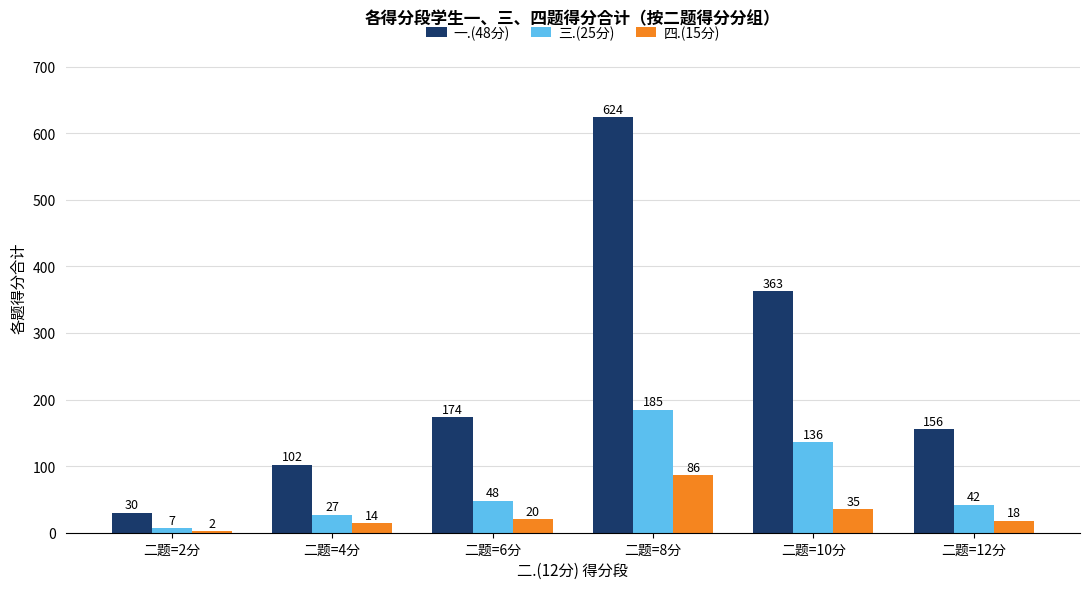

What is the total value across all series at 二题=2分?

39